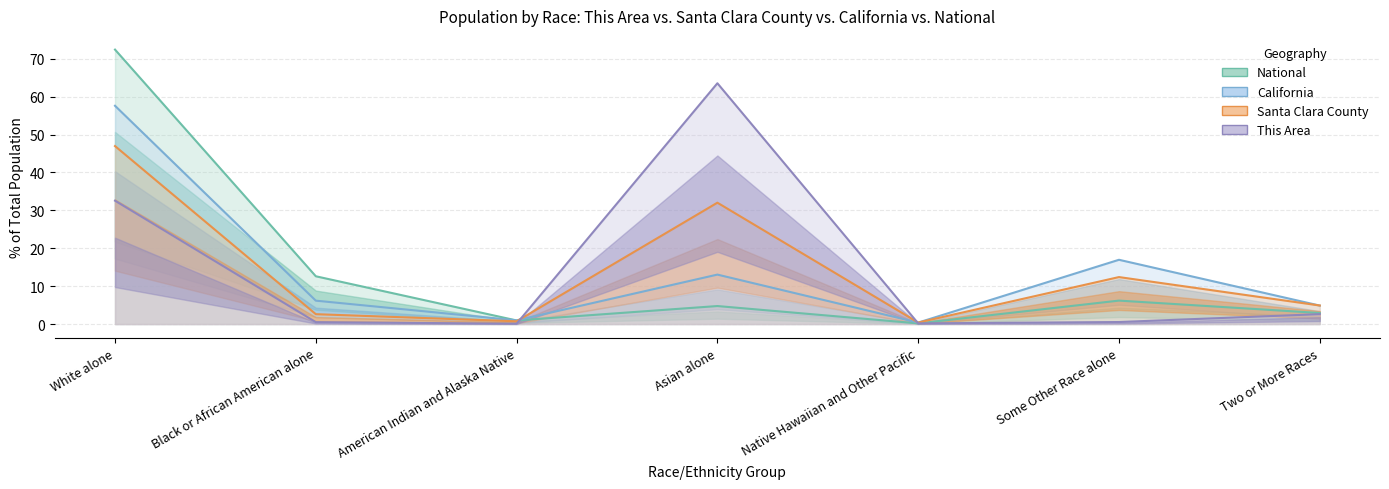

Which series ends up on top after the final intersection of National and Santa Clara County?

Santa Clara County